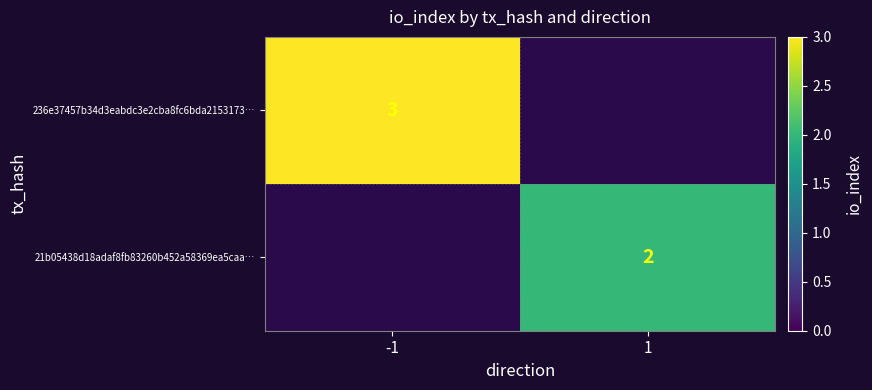

How many series are shown in this chart?

2